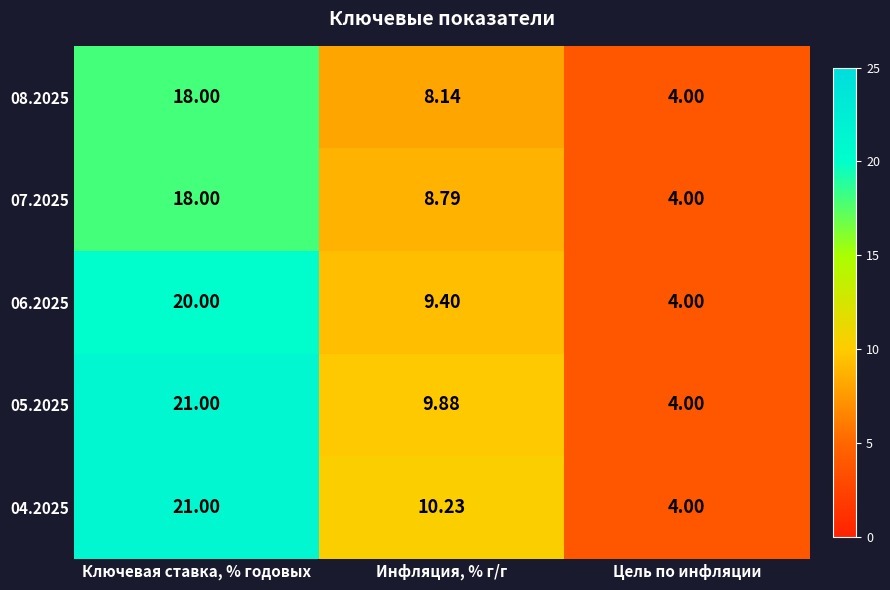

What is the total value across all series at Ключевая ставка, % годовых?

98.0